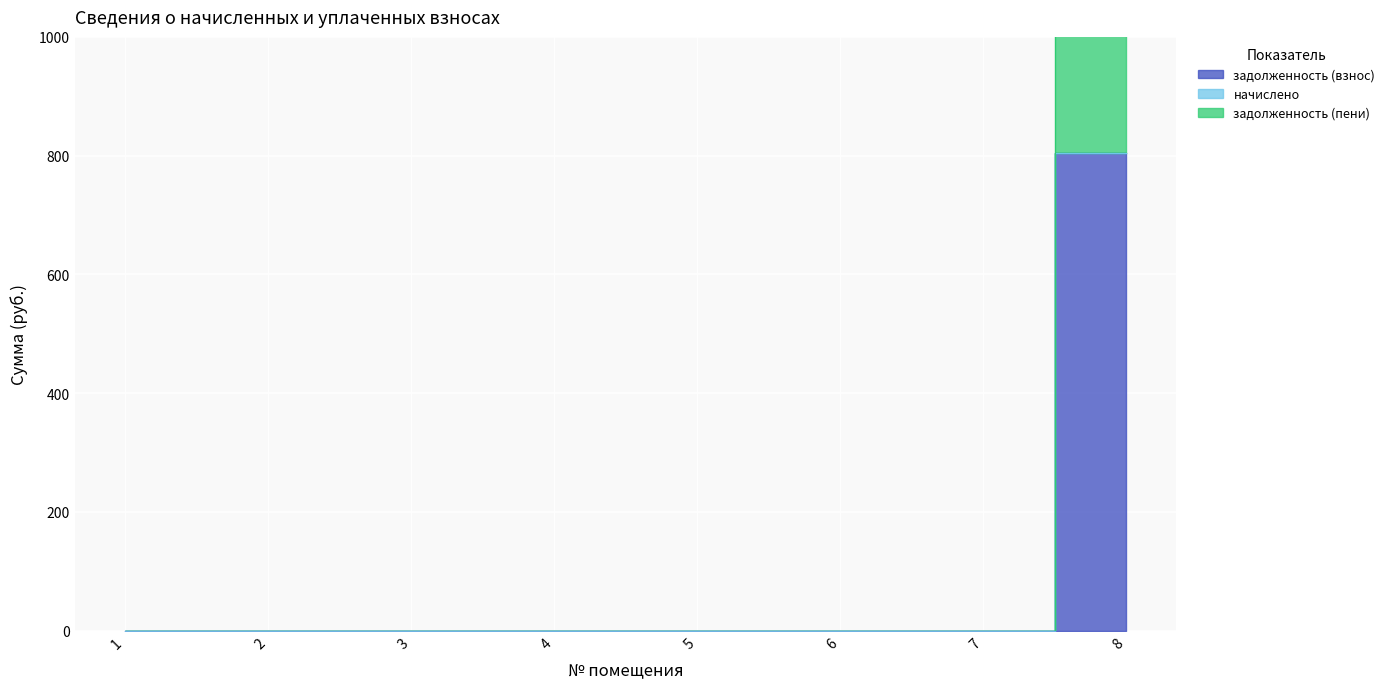

How many data points in задолженность (взнос) are above 0?

1